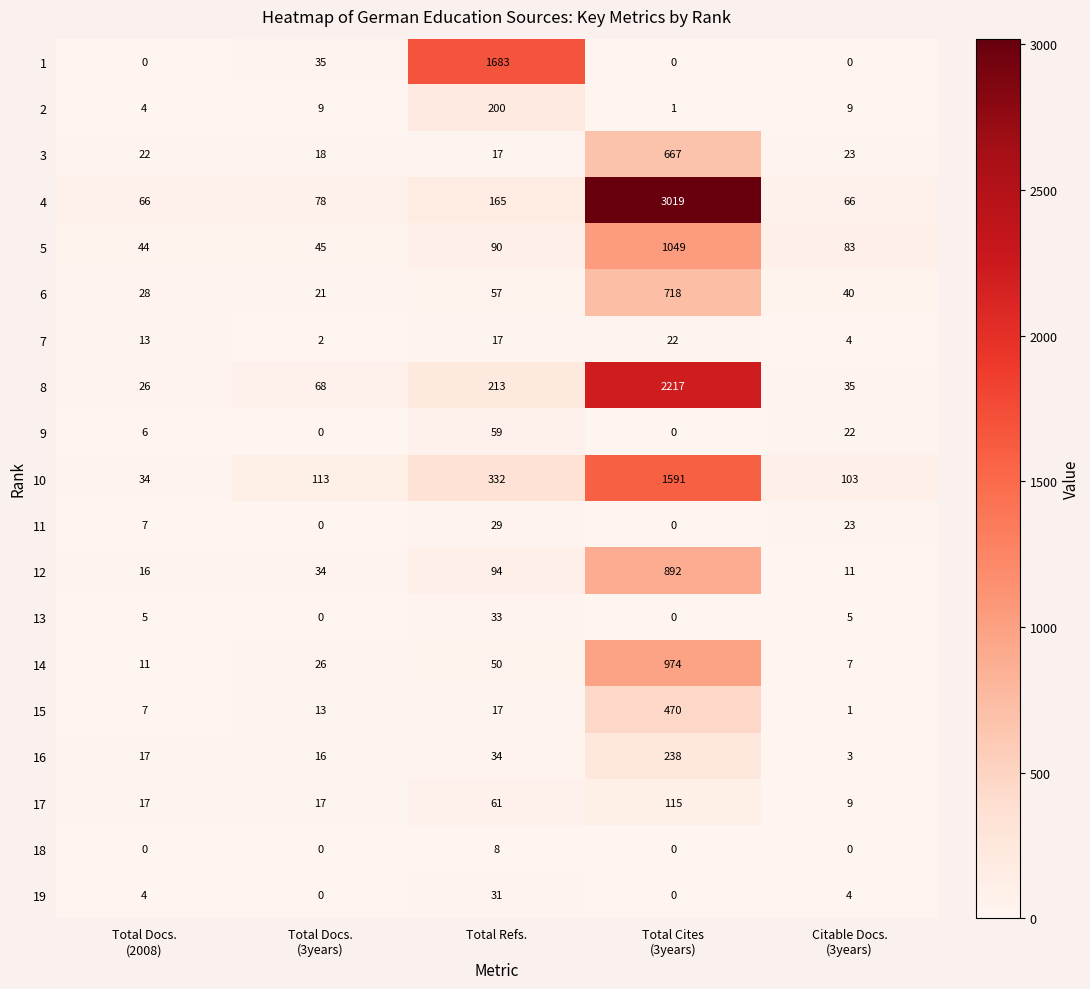

What is the difference between the maximum and minimum values in the 1 series?

1683